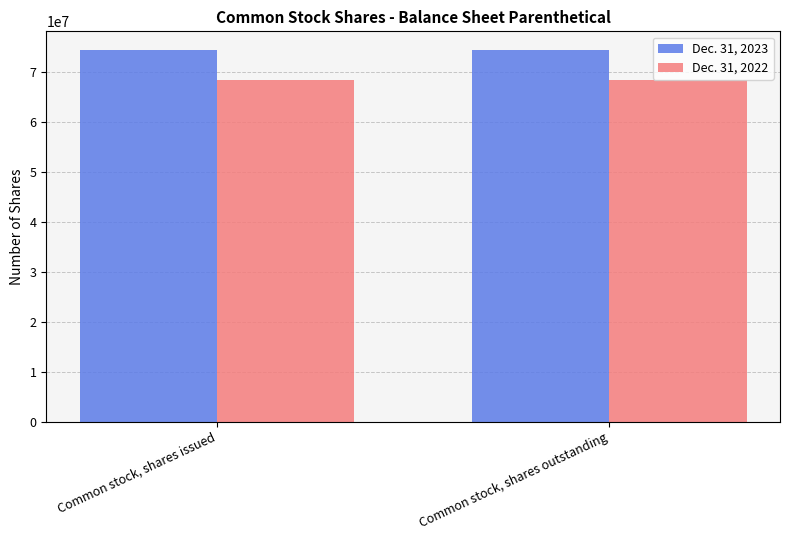

What is the maximum value for Dec. 31, 2022?

68314000